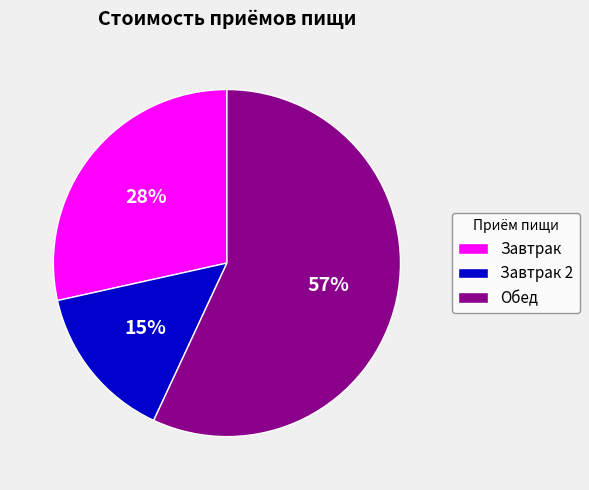

How many segments does this pie chart have?

3